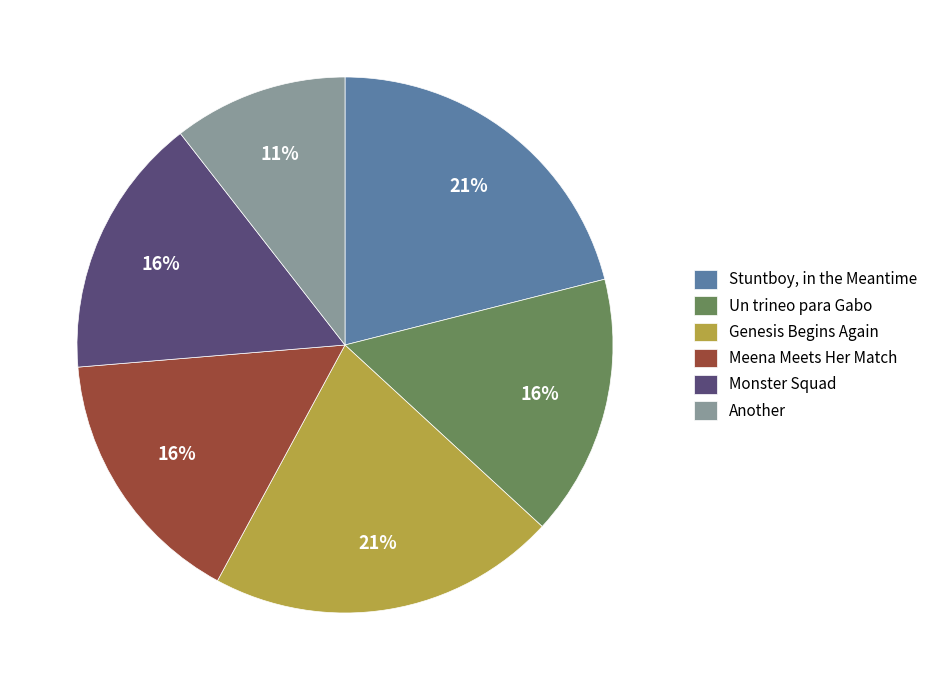

The Un trineo para Gabo slice represents 30% of the pie. True or false?

False